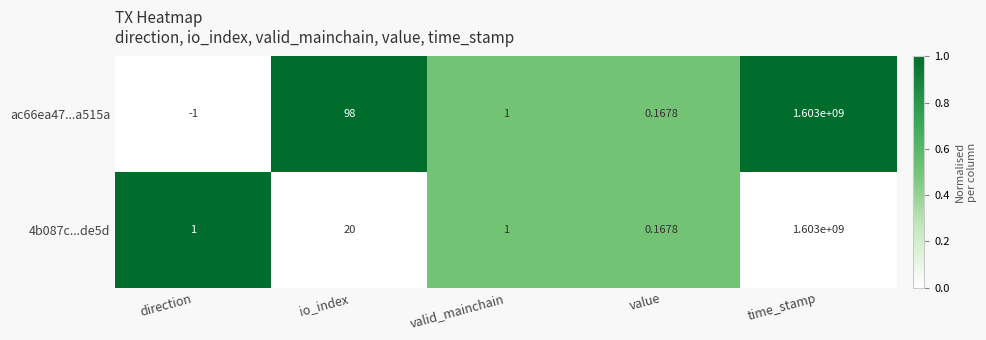

At which category is the sum across all series the highest?

time_stamp